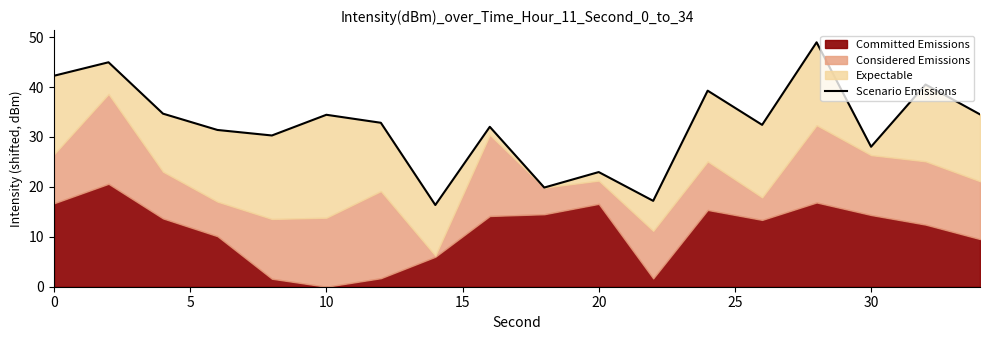

Does the chart have visible grid lines?

No